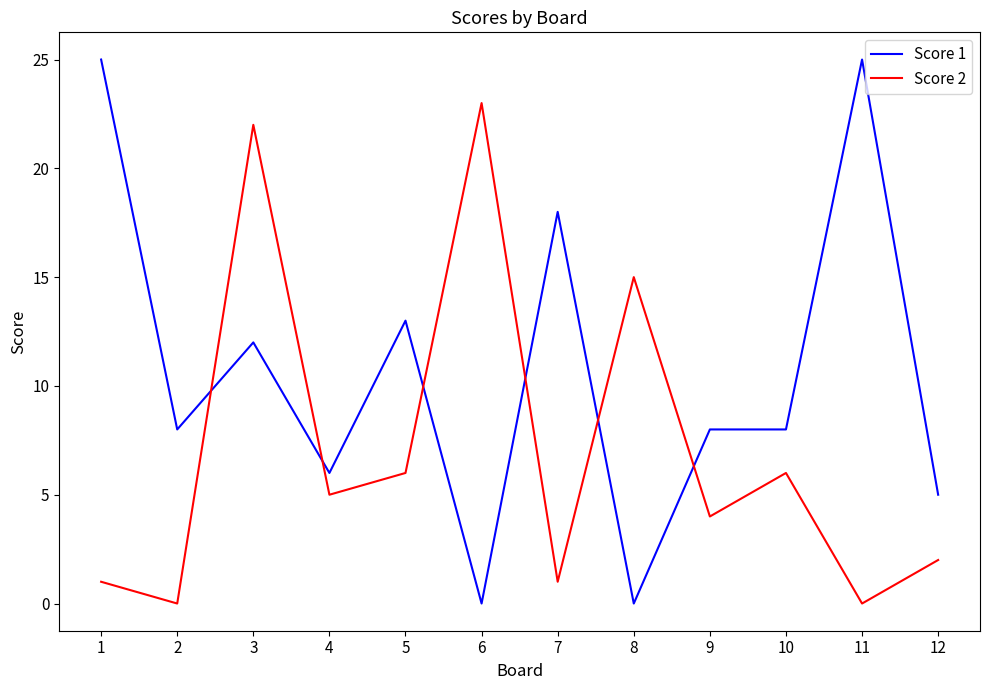

At which category does Score 2 reach its first local valley?

2